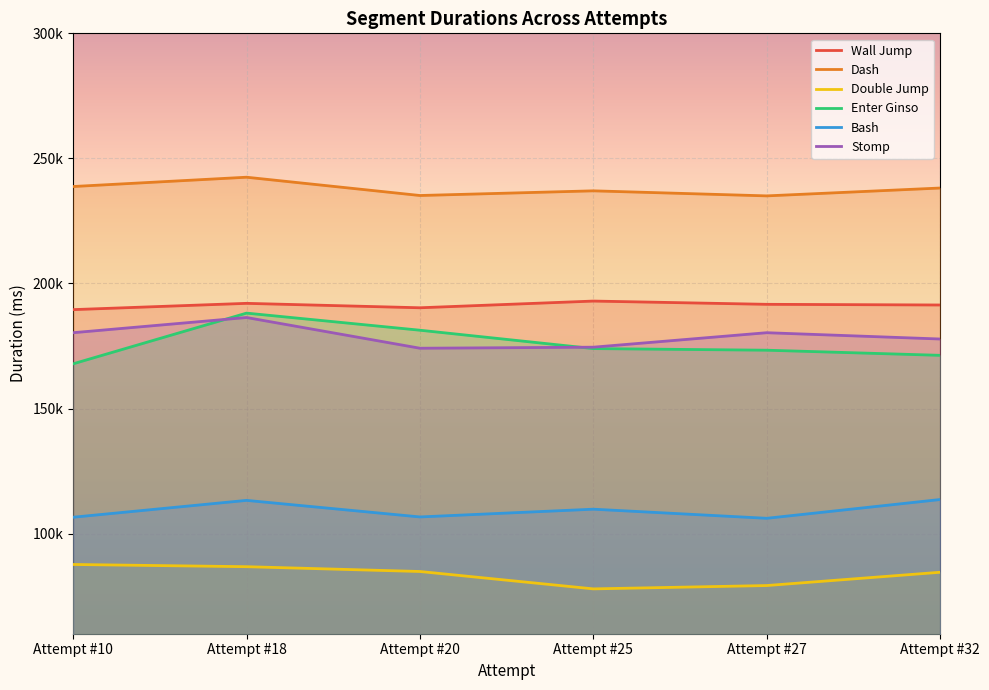

What is the sum of all Double Jump values?

501103